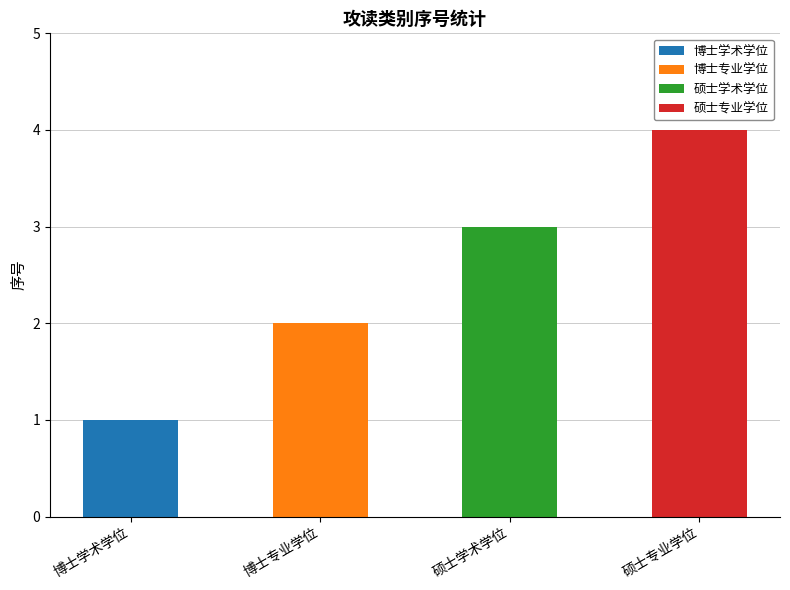

What is the difference between the values at 博士学术学位 and 硕士学术学位?

2